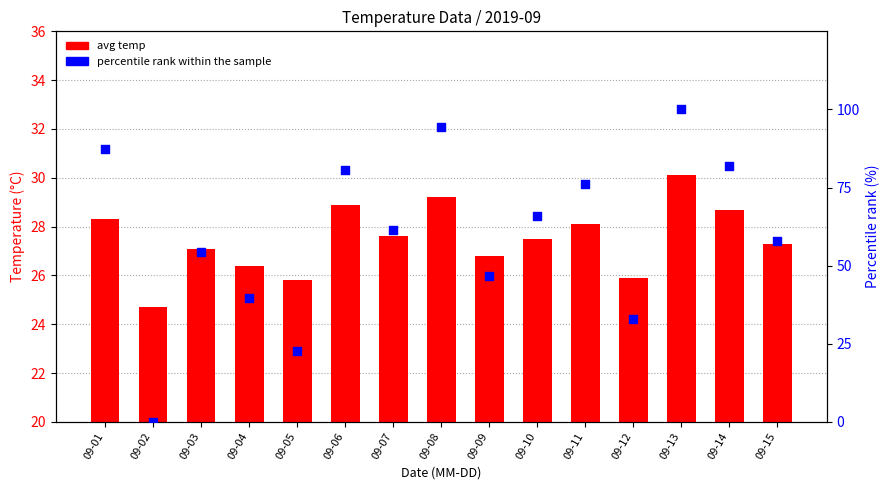

Which series has the largest total across all categories?

percentile rank within the sample